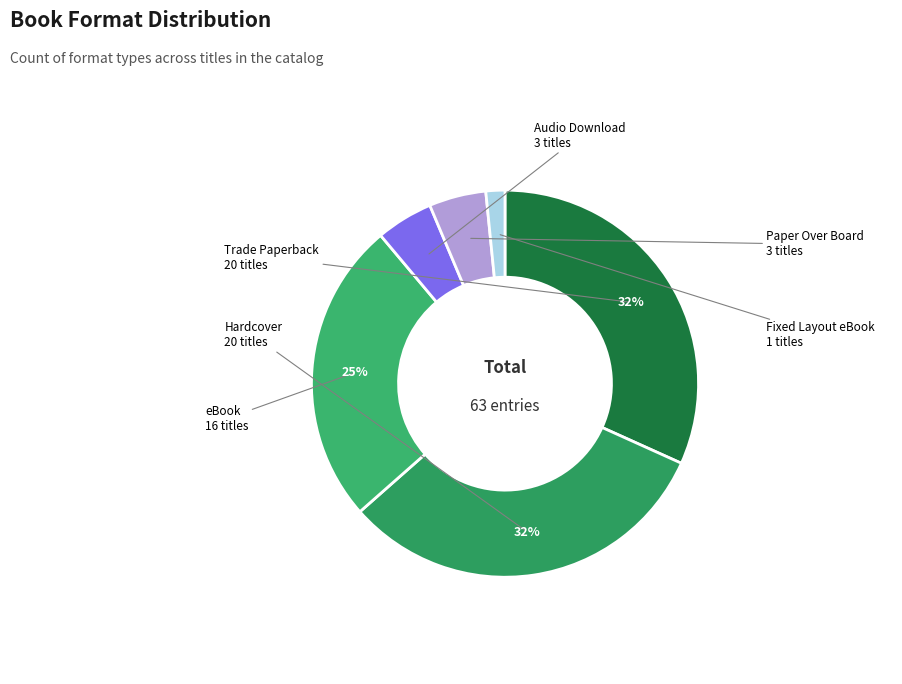

How many slices are in this pie chart?

6